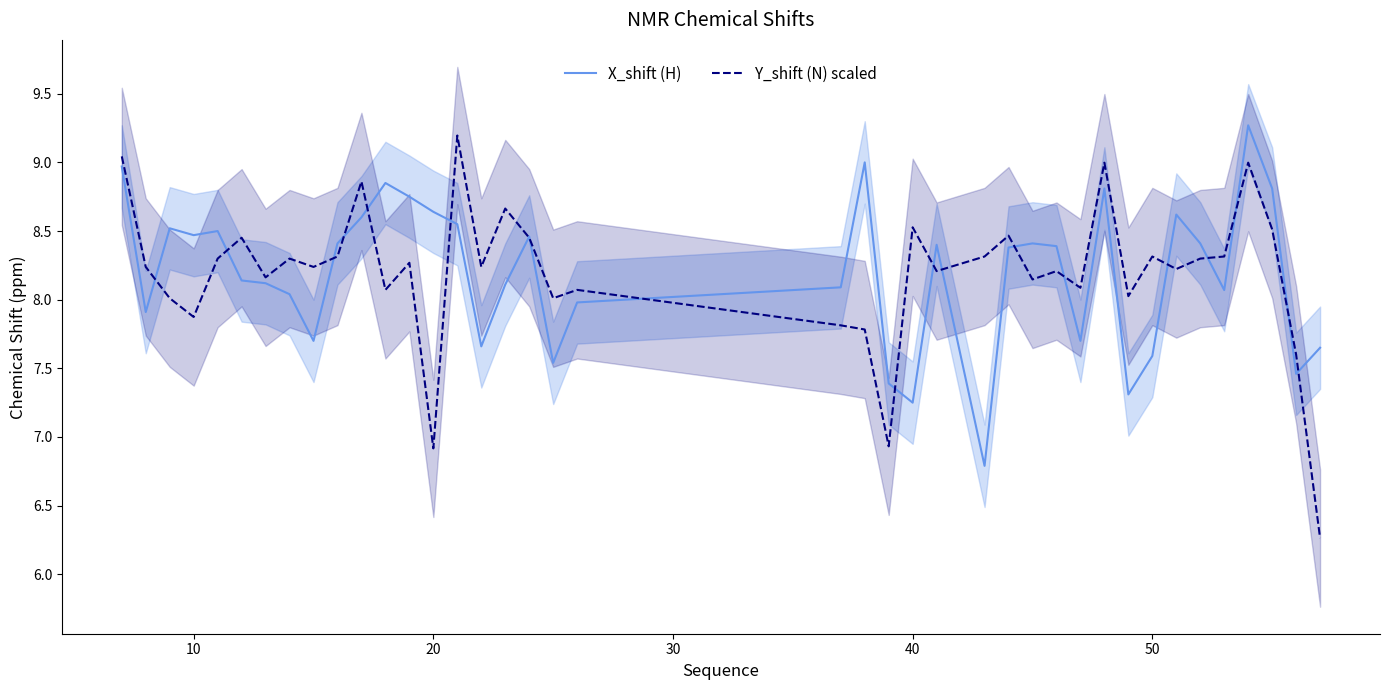

How many data points in Y_shift (N) scaled are less than 8?

7